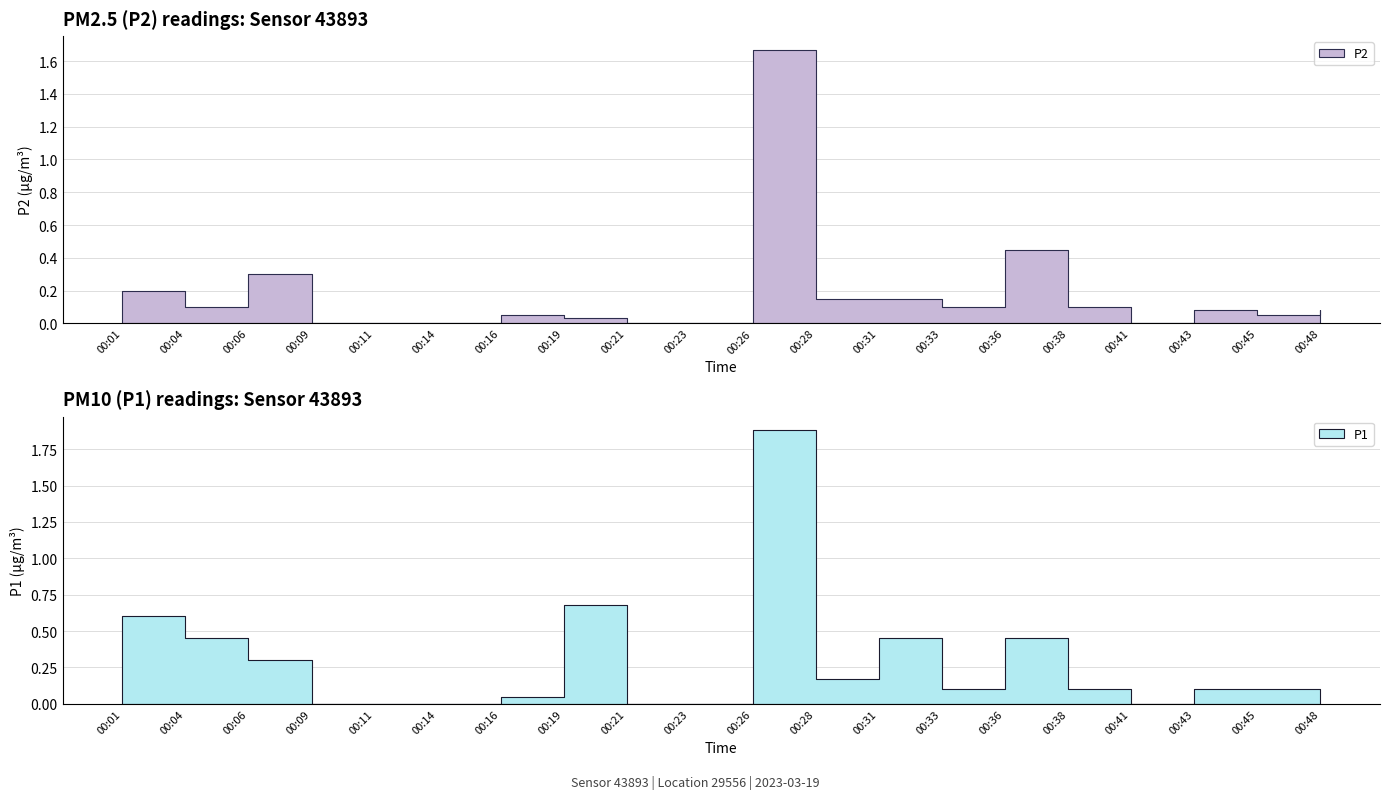

Between 00:04 and 00:23, which is larger?

00:04